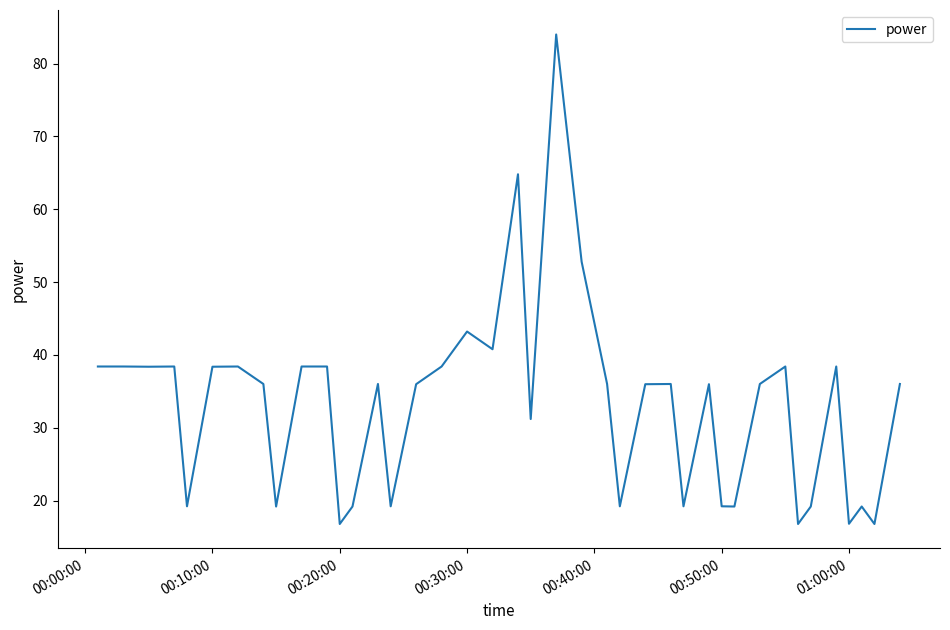

What is the greatest value displayed?

84.0